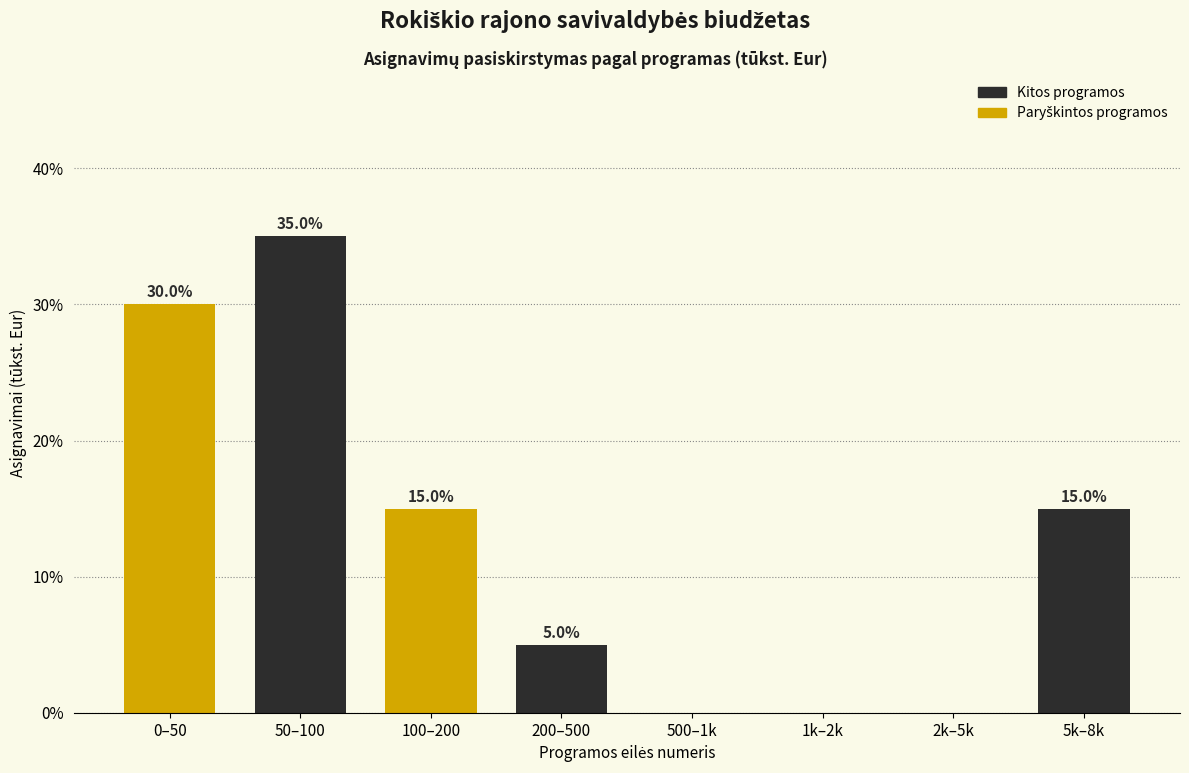

Reading left to right, transcribe all the data shown in this chart.

0–50=30	50–100=35	100–200=15	200–500=5	500–1k=0	1k–2k=0	2k–5k=0	5k–8k=15